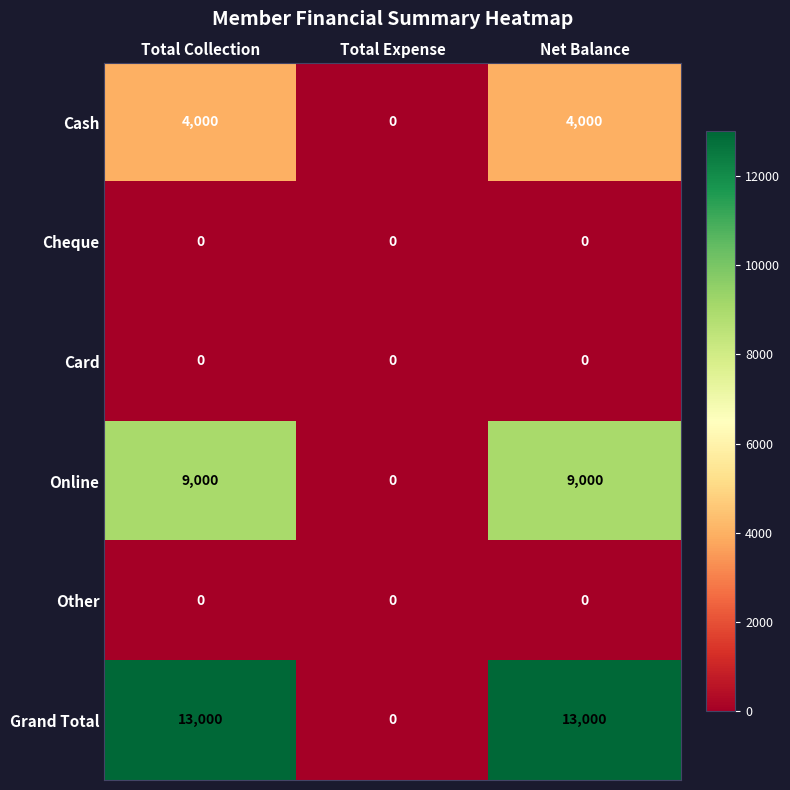

Which series has the largest total across all categories?

Grand Total